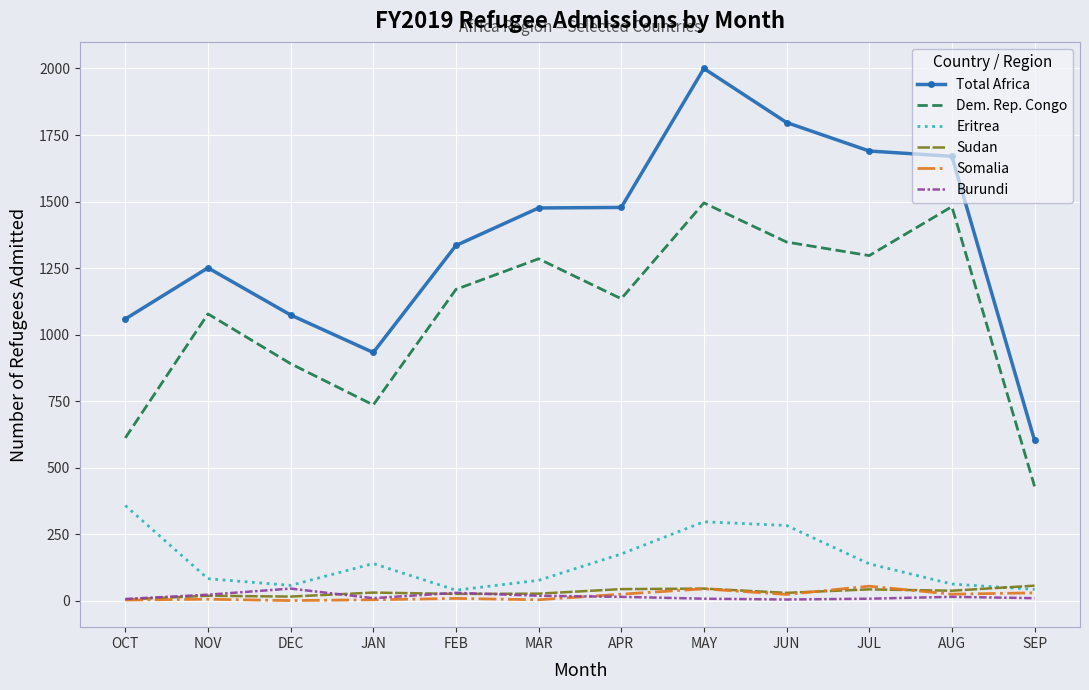

Which series changed the most between APR and AUG?

Dem. Rep. Congo